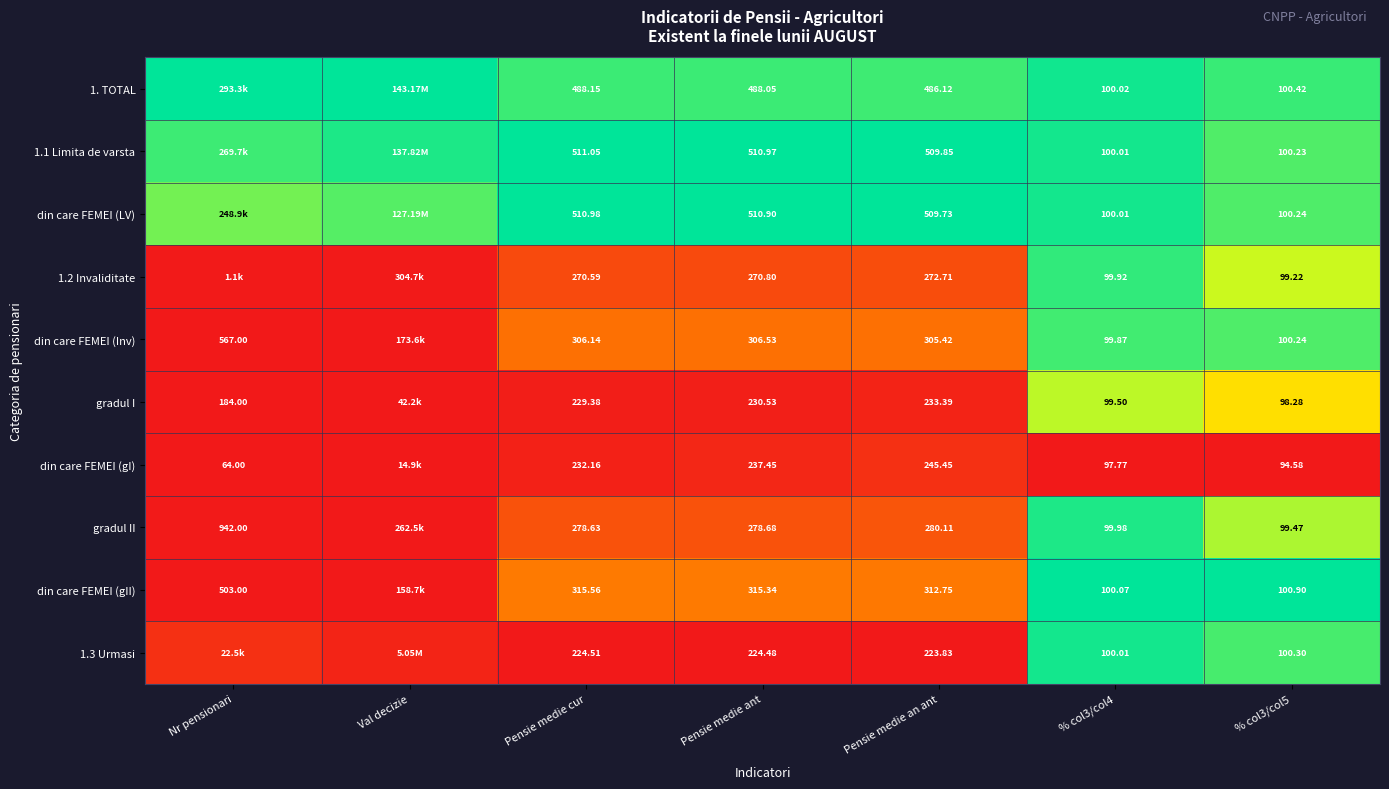

Is the value of 1. TOTAL at % col3/col5 greater than the value of gradul II at Pensie medie cur?

No